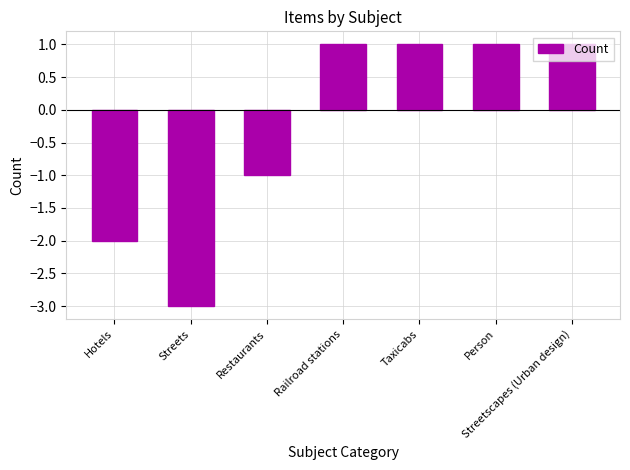

Reading left to right, extract all data points from this chart.

Hotels=-2	Streets=-3	Restaurants=-1	Railroad stations=1	Taxicabs=1	Person=1	Streetscapes (Urban design)=1